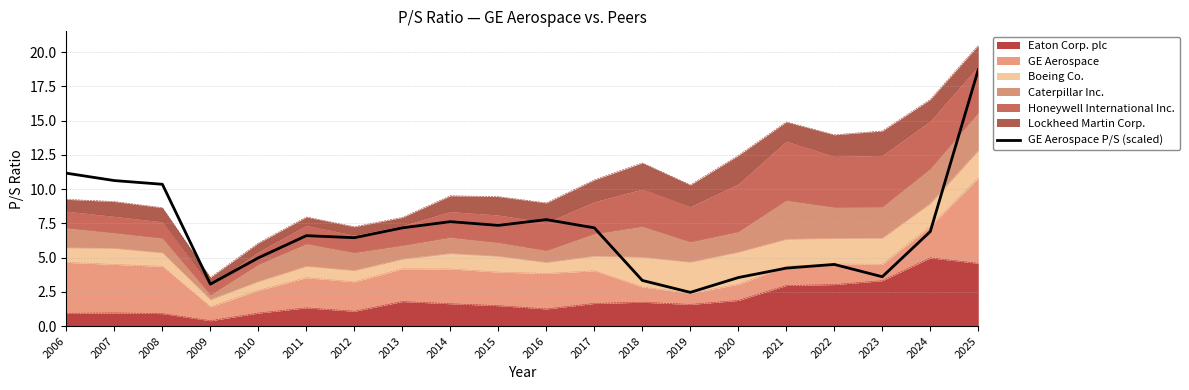

What is the greatest value displayed?

18.7